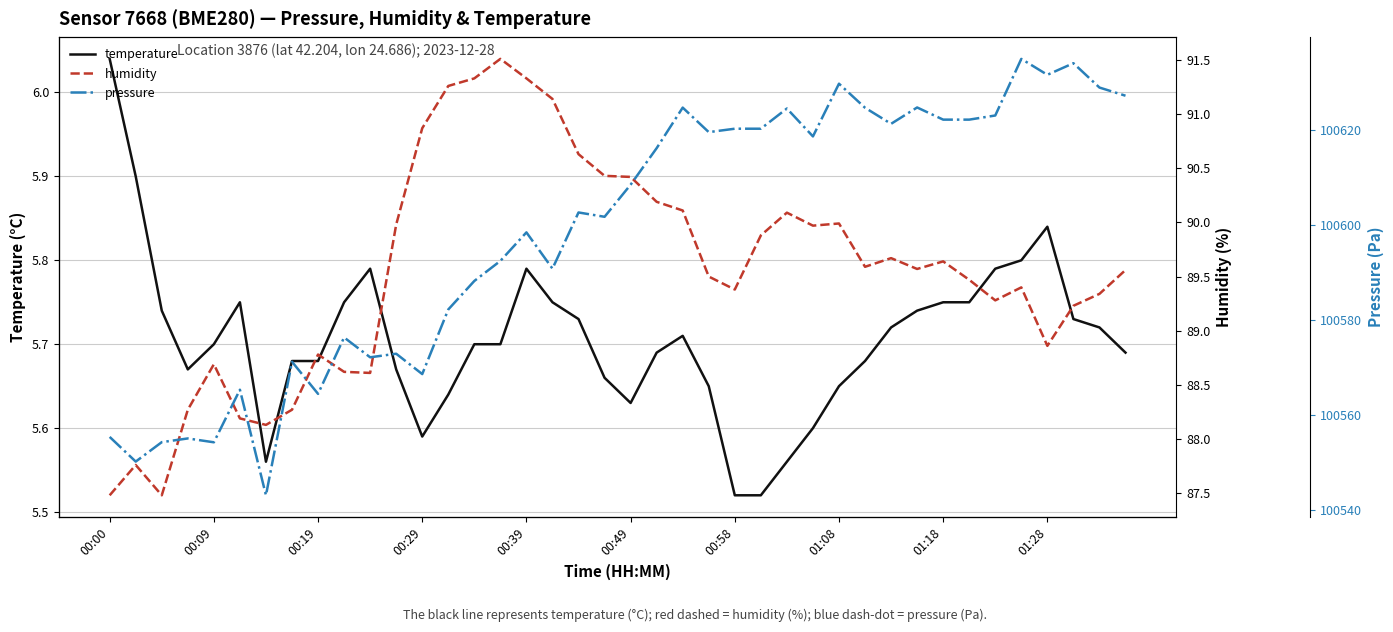

What is the sum of the temperature values at 00:29 and 01:18?

11.3